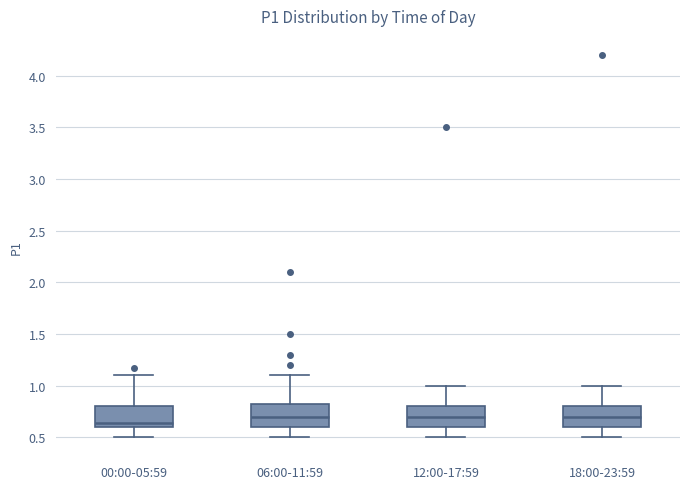

Reading left to right, transcribe this box plot: for each box, give where its median line is, the range the box spans, and where its two whiskers end, as read against the y-axis. The values are not printed on the chart, so give them approximately, as read against the axis.

00:00-05:59: median 0.65, box 0.60 to 0.80, whiskers 0.50 to 1.10
06:00-11:59: median 0.70, box 0.60 to 0.85, whiskers 0.50 to 1.10
12:00-17:59: median 0.70, box 0.60 to 0.80, whiskers 0.50 to 1.00
18:00-23:59: median 0.70, box 0.60 to 0.80, whiskers 0.50 to 1.00